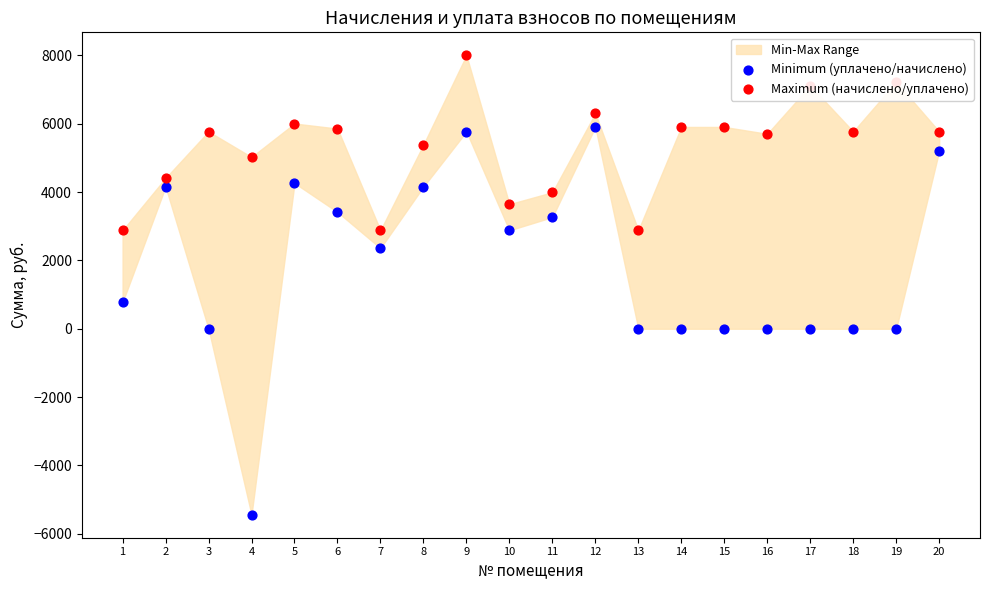

Which series has the largest total across all categories?

Maximum (начислено/уплачено)